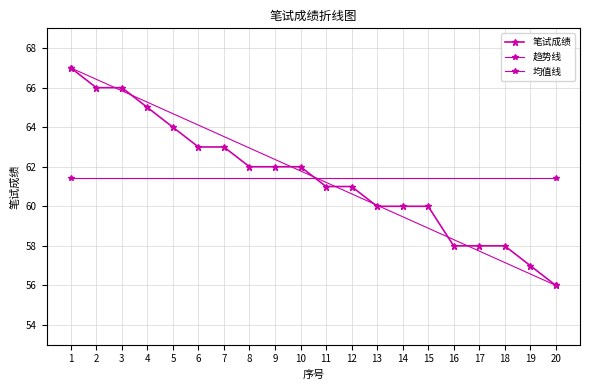

What is the sum of the values at 12 and 13?

121